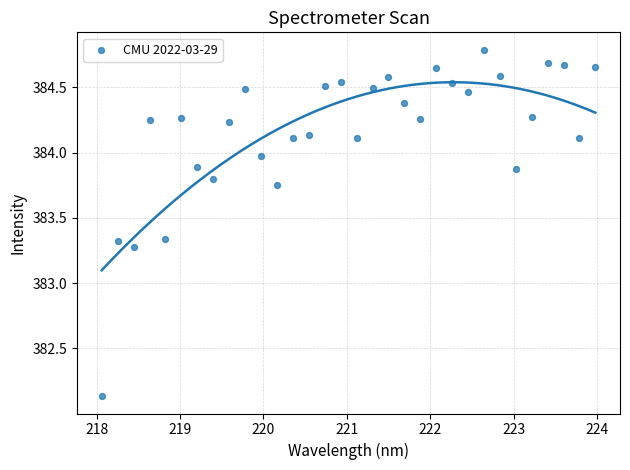

What is the range of Y values (max minus min)?

2.7